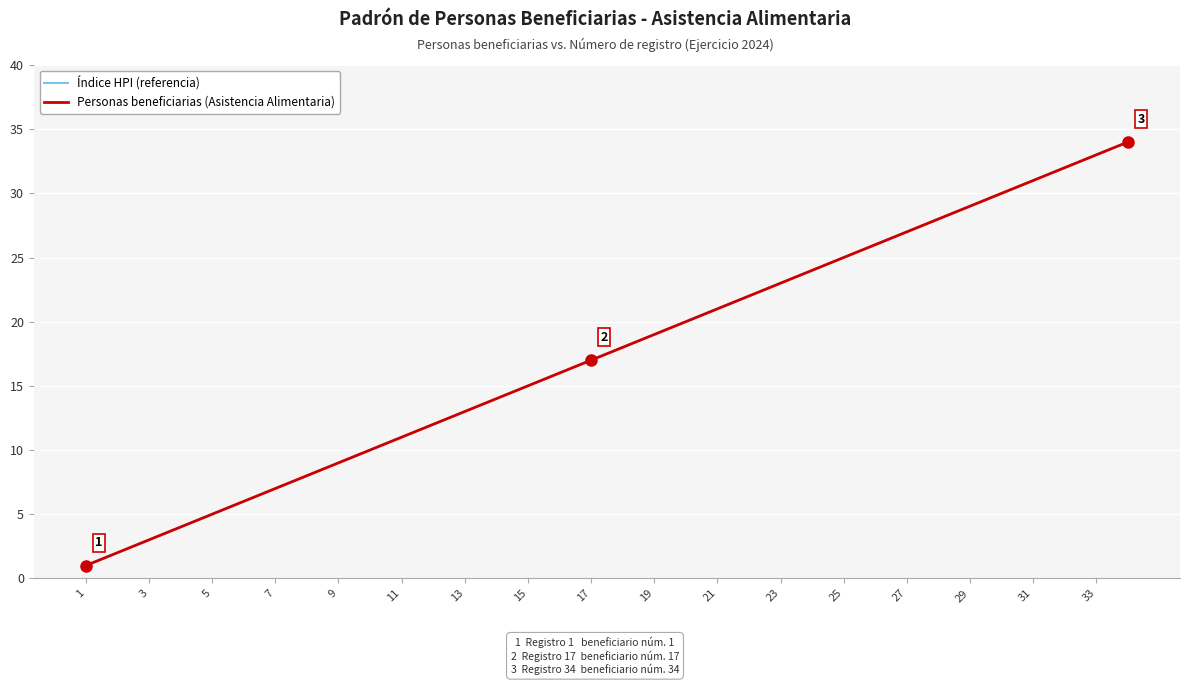

Does the chart have visible grid lines?

Yes